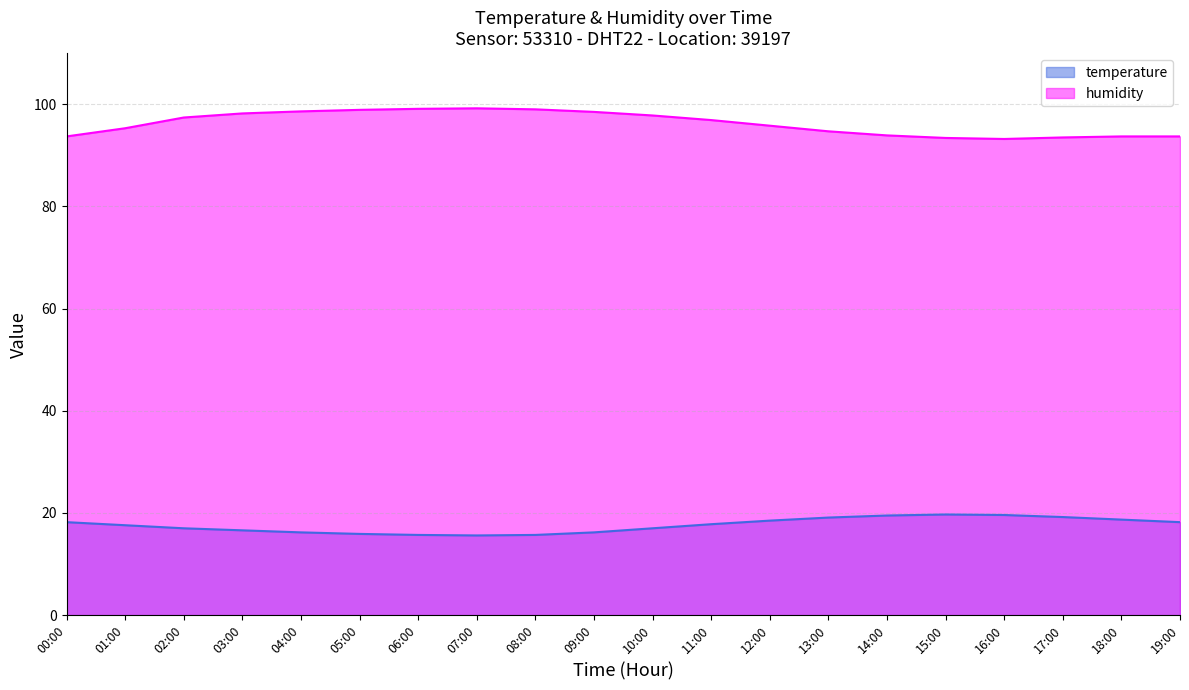

What value does the humidity series have at 15:00?

93.4